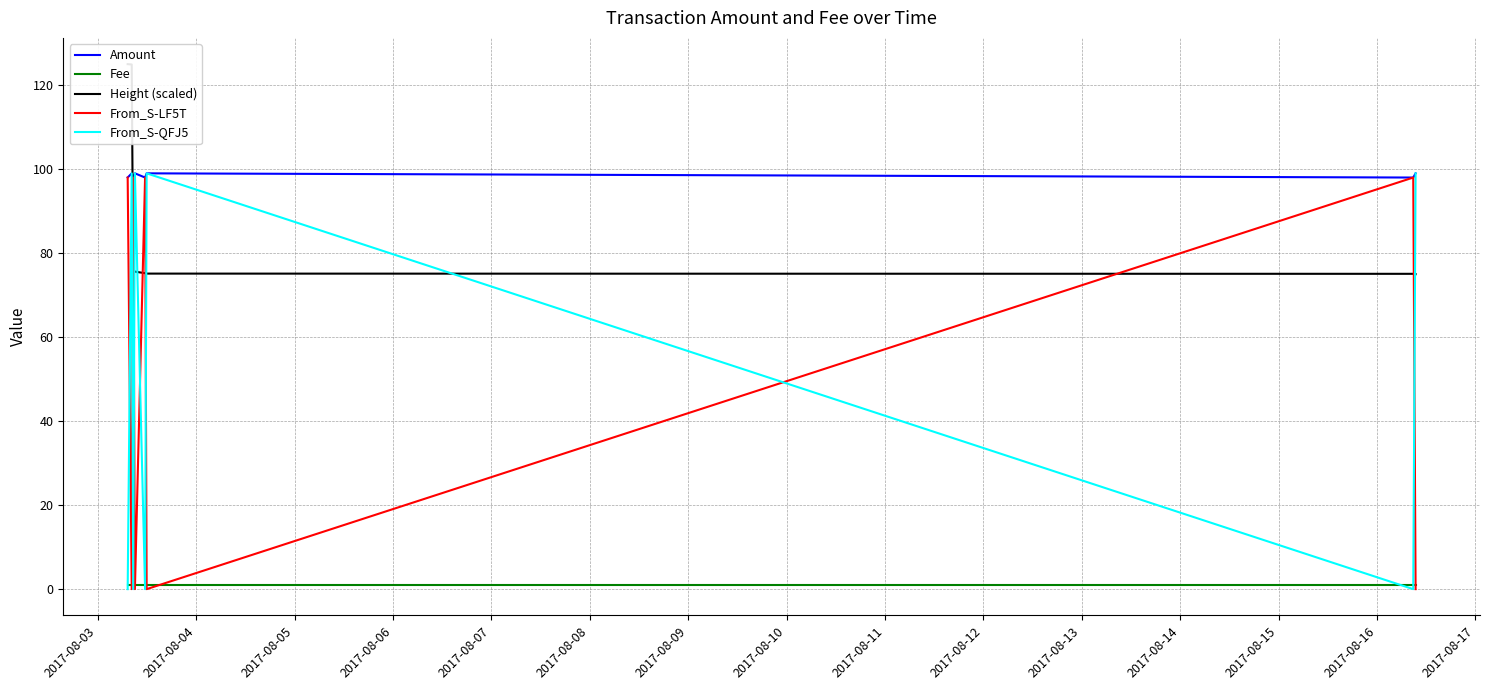

What is the value of the Amount point at the 3rd from the left?

98.0